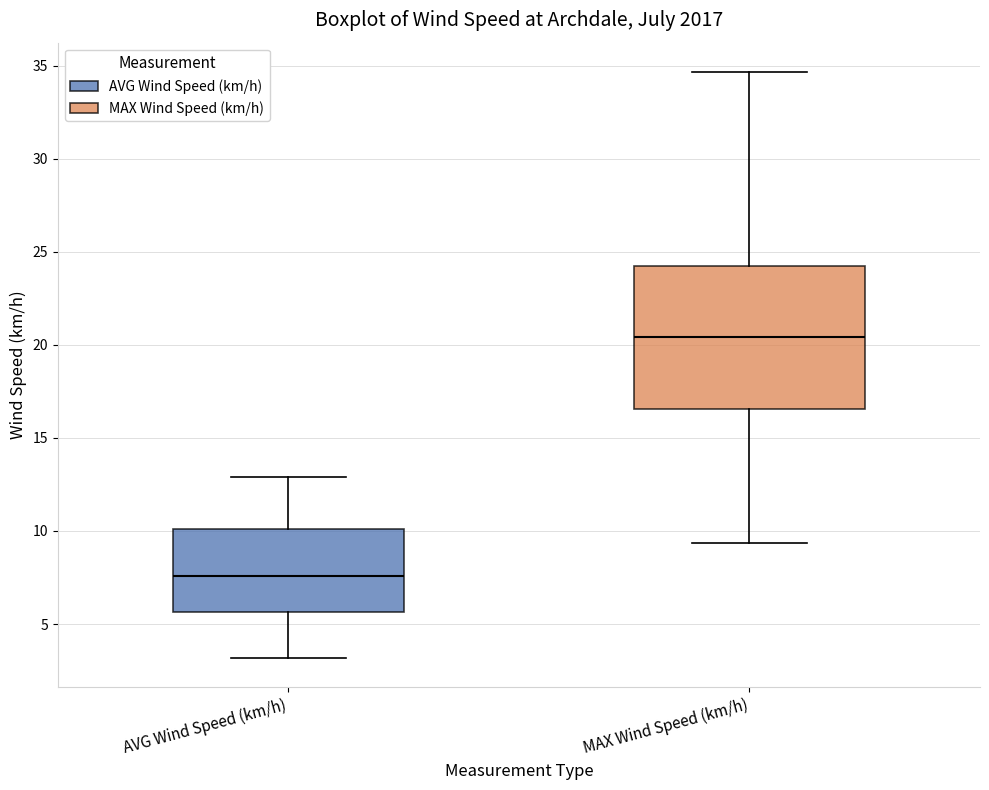

Reading left to right, read every box against the y-axis: the position of its median line, the range the box covers, and the ends of its whiskers. The values are not printed on the chart, so give them approximately, as read against the axis.

AVG Wind Speed (km/h): median 7.5, box 5.5 to 10.0, whiskers 3.0 to 13.0
MAX Wind Speed (km/h): median 20.5, box 16.5 to 24.5, whiskers 9.5 to 34.5